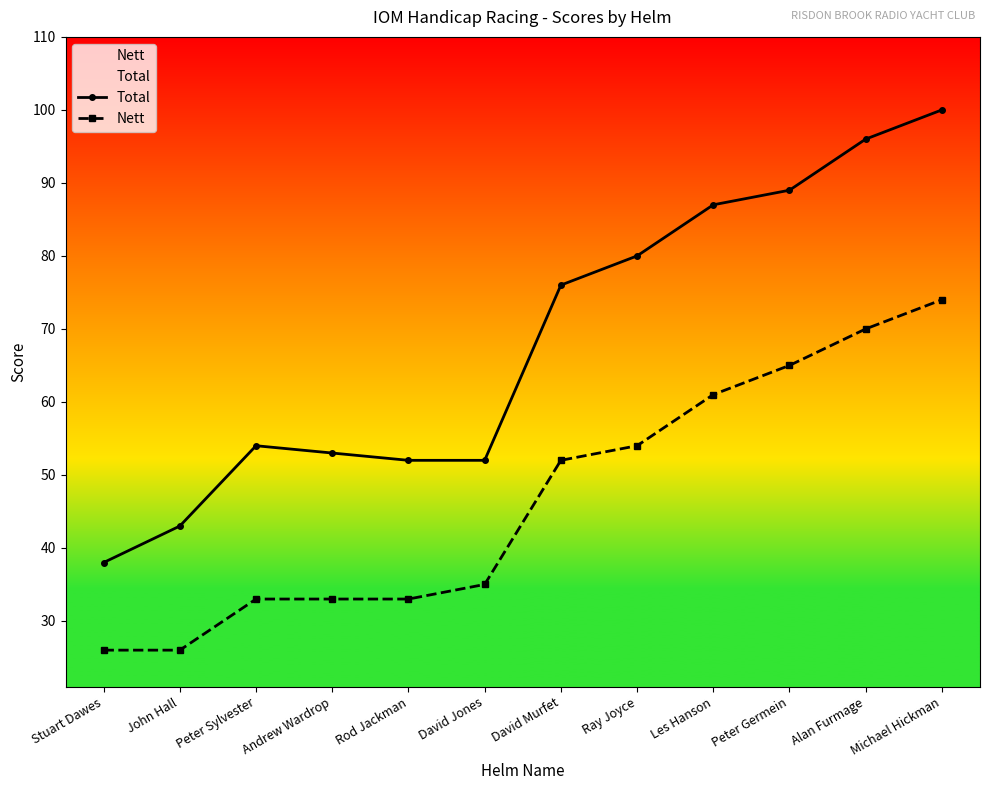

Reading left to right, extract all data points from this chart.

Total: Stuart Dawes=38	John Hall=43	Peter Sylvester=54	Andrew Wardrop=53	Rod Jackman=52	David Jones=52	David Murfet=76	Ray Joyce=80	Les Hanson=87	Peter Germein=89	Alan Furmage=96	Michael Hickman=100
Nett: Stuart Dawes=26	John Hall=26	Peter Sylvester=33	Andrew Wardrop=33	Rod Jackman=33	David Jones=35	David Murfet=52	Ray Joyce=54	Les Hanson=61	Peter Germein=65	Alan Furmage=70	Michael Hickman=74